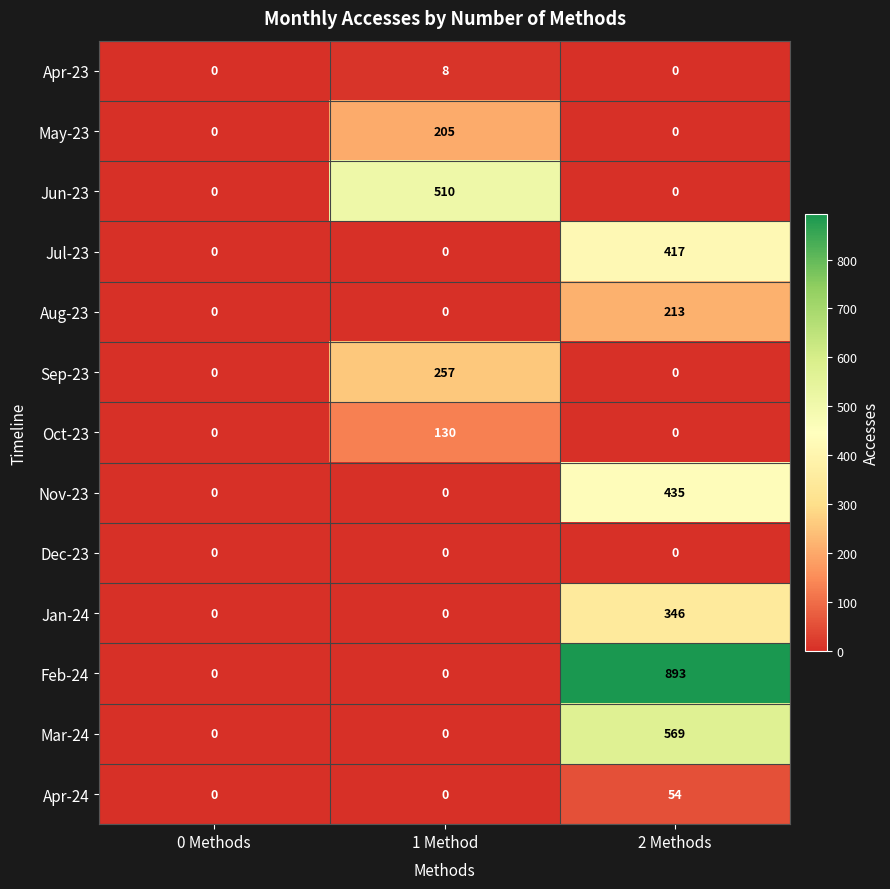

At which category is the sum across all series the highest?

2 Methods